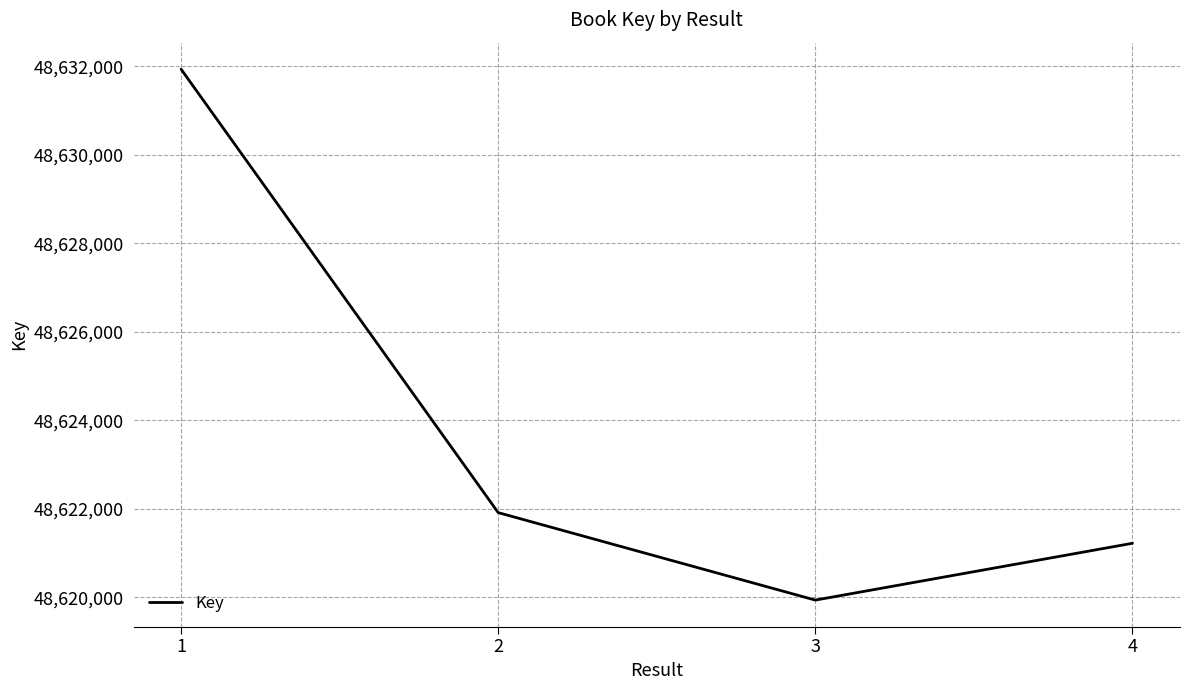

True or false: there are more than 0 points higher than both neighbors.

False